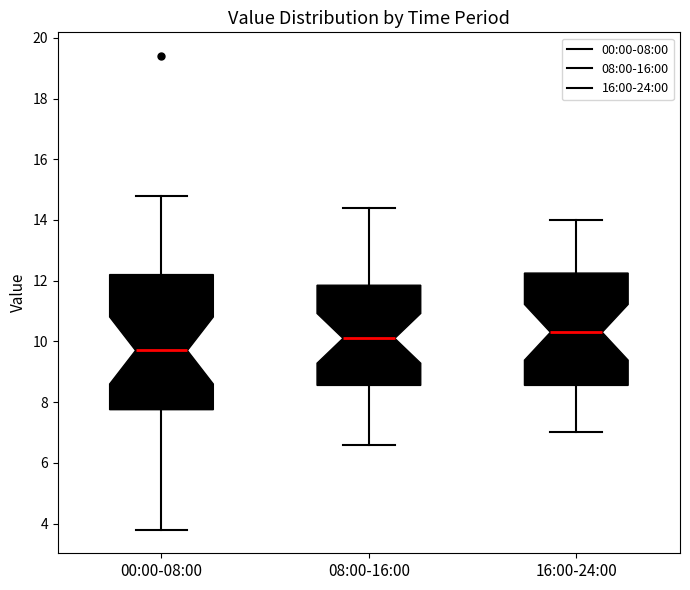

Reading left to right, read every box against the y-axis: the position of its median line, the range the box covers, and the ends of its whiskers. The values are not printed on the chart, so give them approximately, as read against the axis.

00:00-08:00: median 9.8, box 7.8 to 12.2, whiskers 3.8 to 14.8
08:00-16:00: median 10.2, box 8.6 to 11.8, whiskers 6.6 to 14.4
16:00-24:00: median 10.4, box 8.6 to 12.2, whiskers 7.0 to 14.0